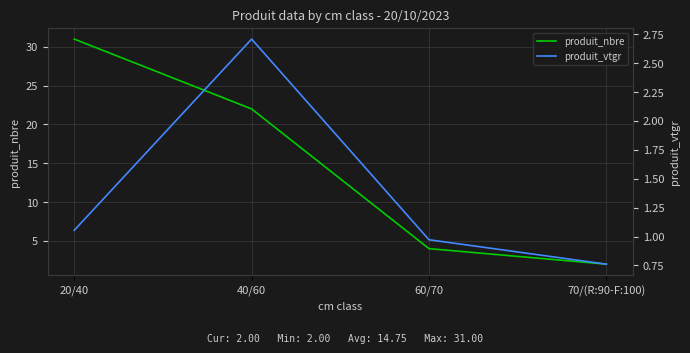

Reading left to right, list all the values displayed in this chart.

produit_nbre: 31.0	22.0	4.0	2.0
produit_vtgr: 1.1	2.7	1.0	0.8